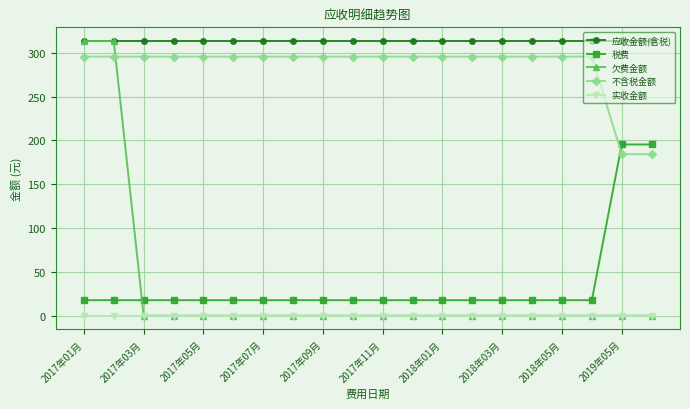

What is the lowest value of the 应收金额(含税) series?

313.4